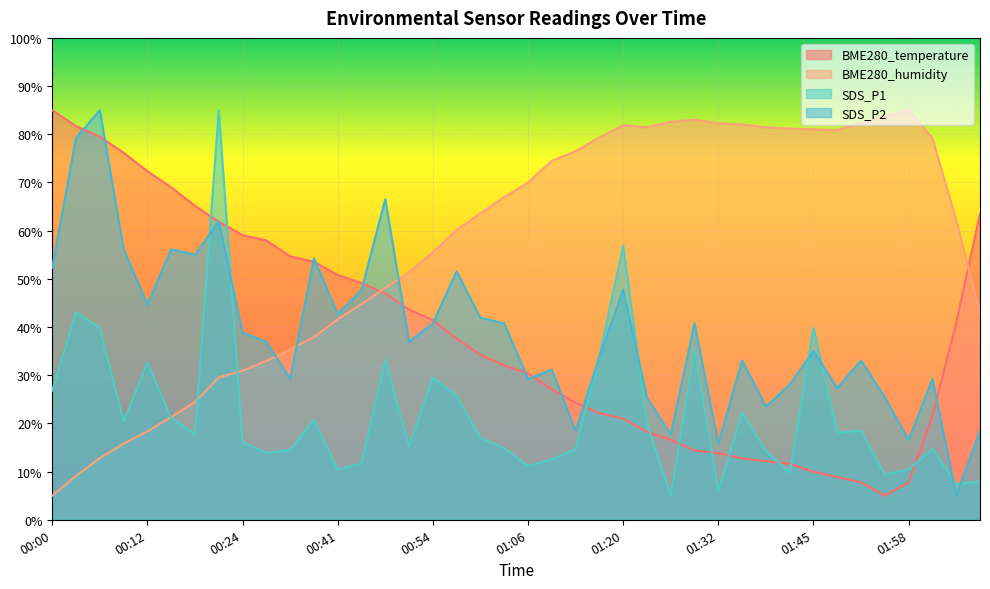

At how many categories does at least one series exceed 74?

22